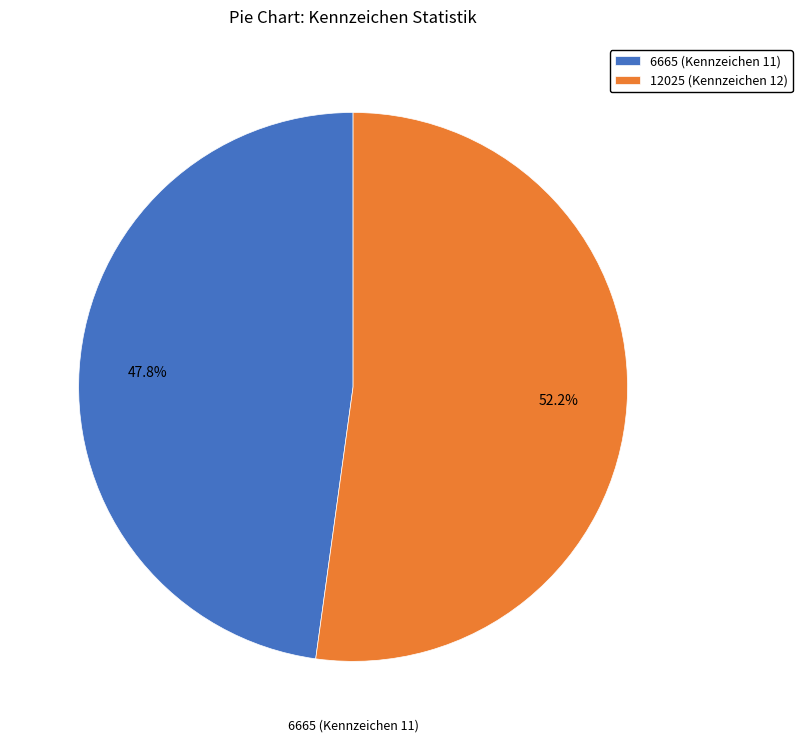

Which slice is the largest?

12025 (Kennzeichen 12)